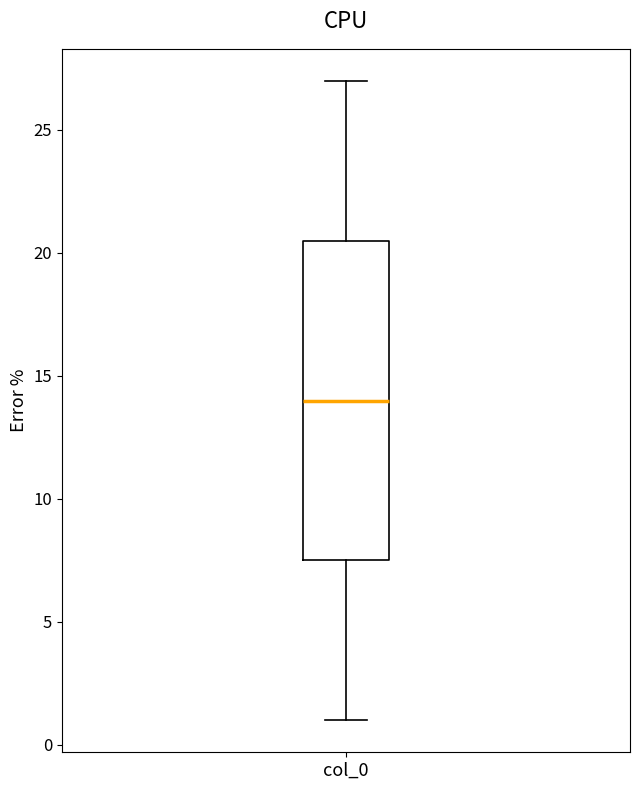

Where does the lower whisker of the box for col_0 end on the y-axis? The values are not printed on the chart, so give them approximately, as read against the axis.

1.0